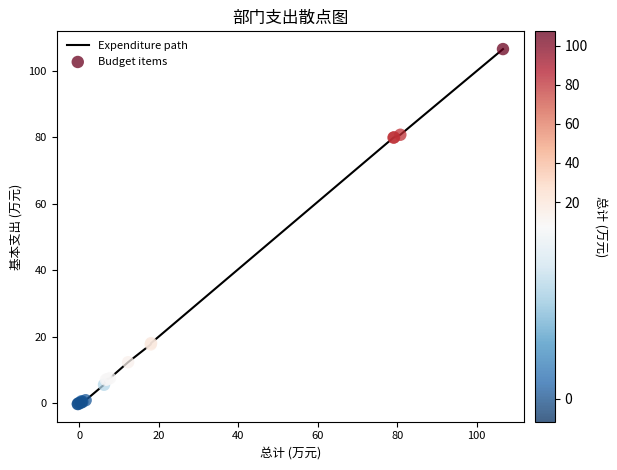

What is the difference between the maximum and minimum values?

106.6